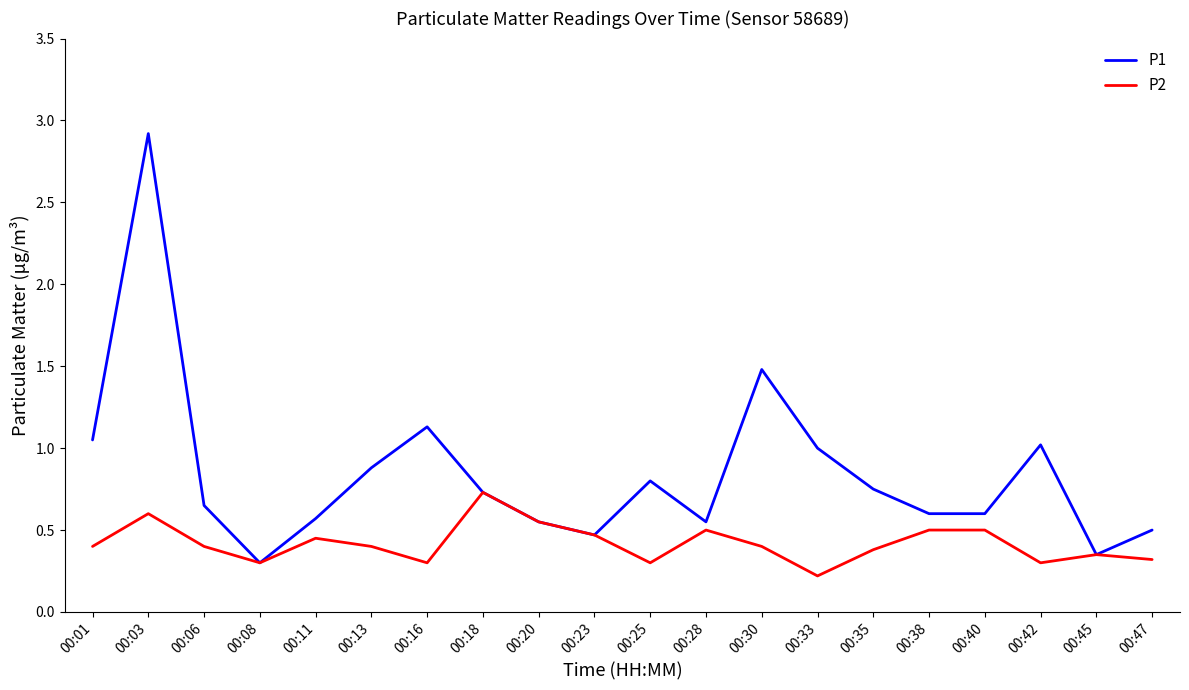

Does the chart have visible grid lines?

No